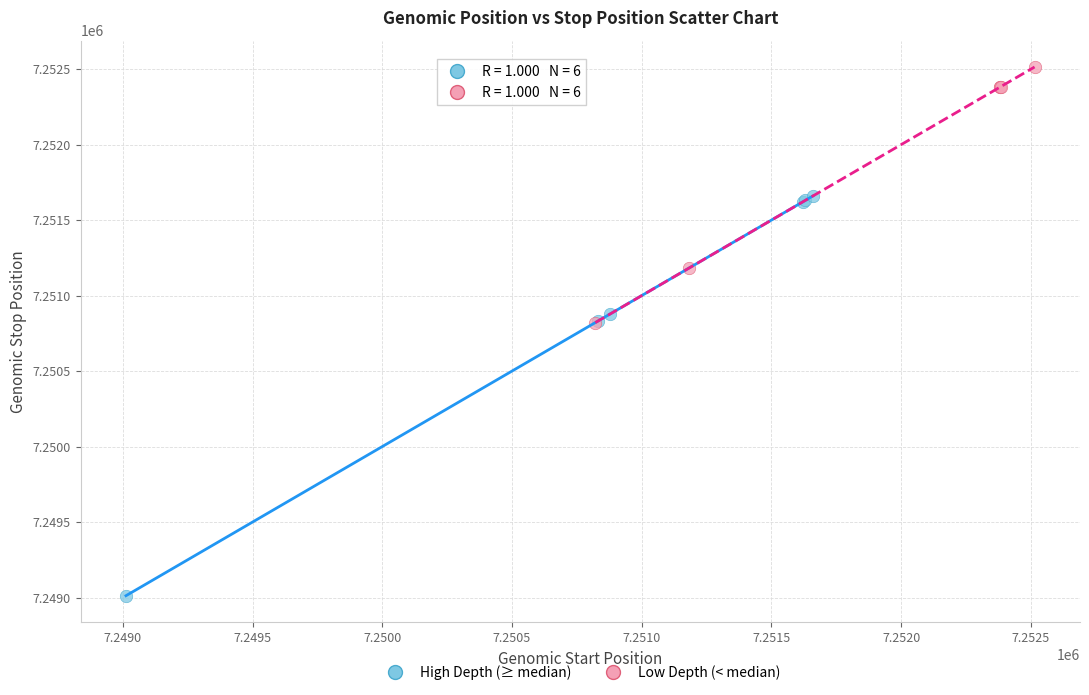

Which series reaches the minimum Y coordinate?

High Depth (≥ median)